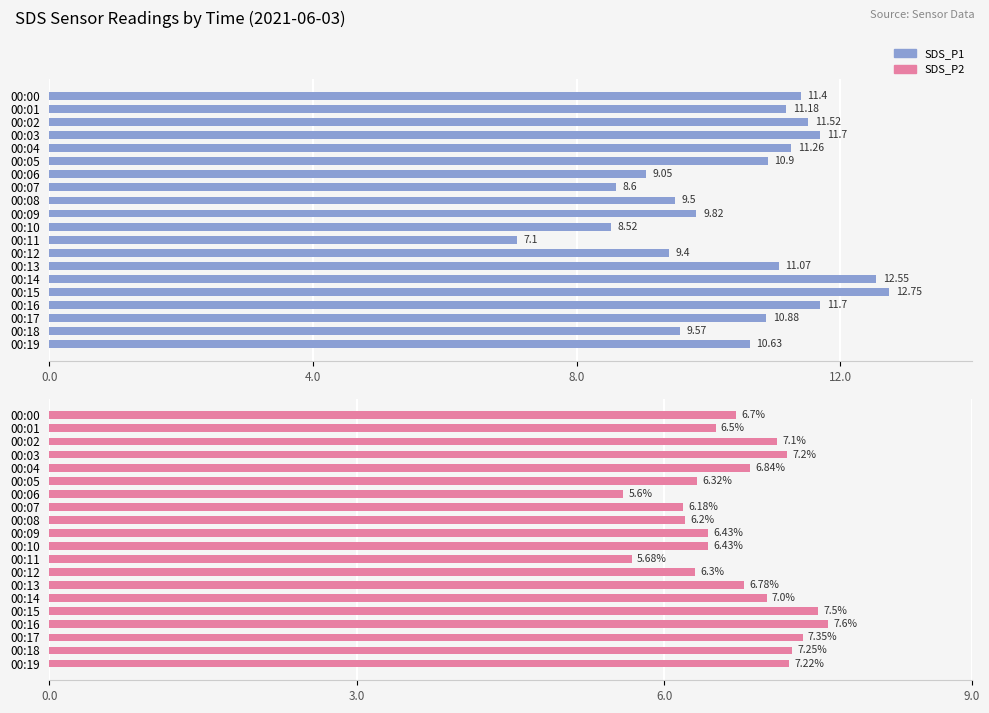

List the series in order of their peak value, highest first.

SDS_P1, SDS_P2